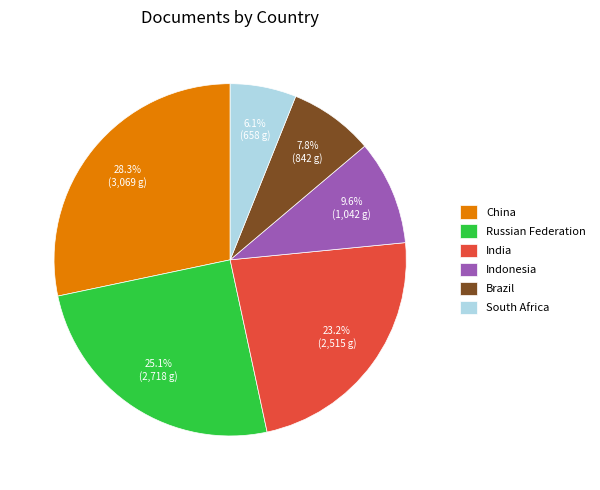

True or false: China accounts for 28% of the total.

True